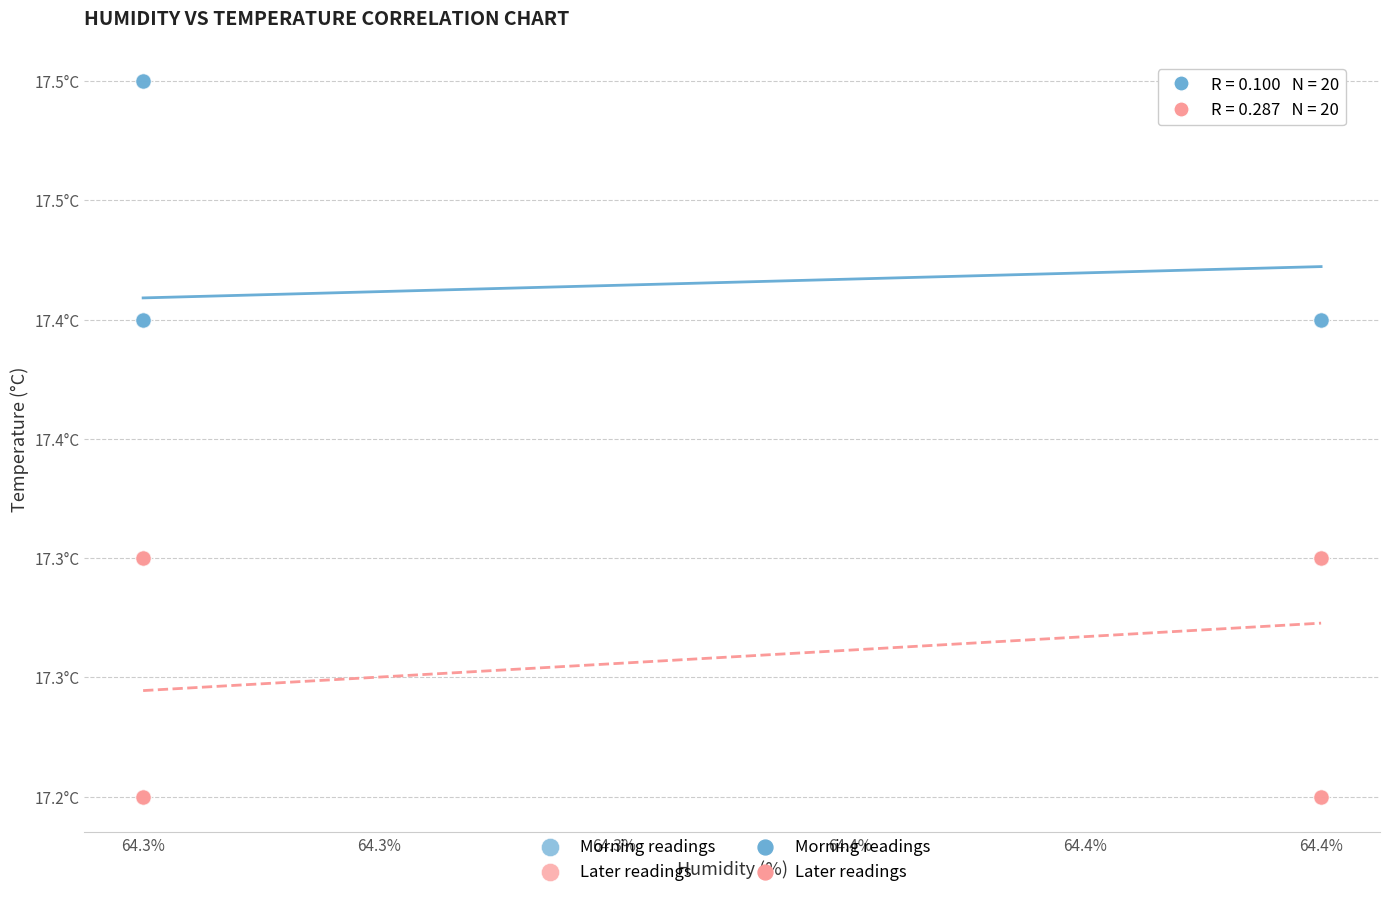

Which series contains the lowest Y value?

Later readings